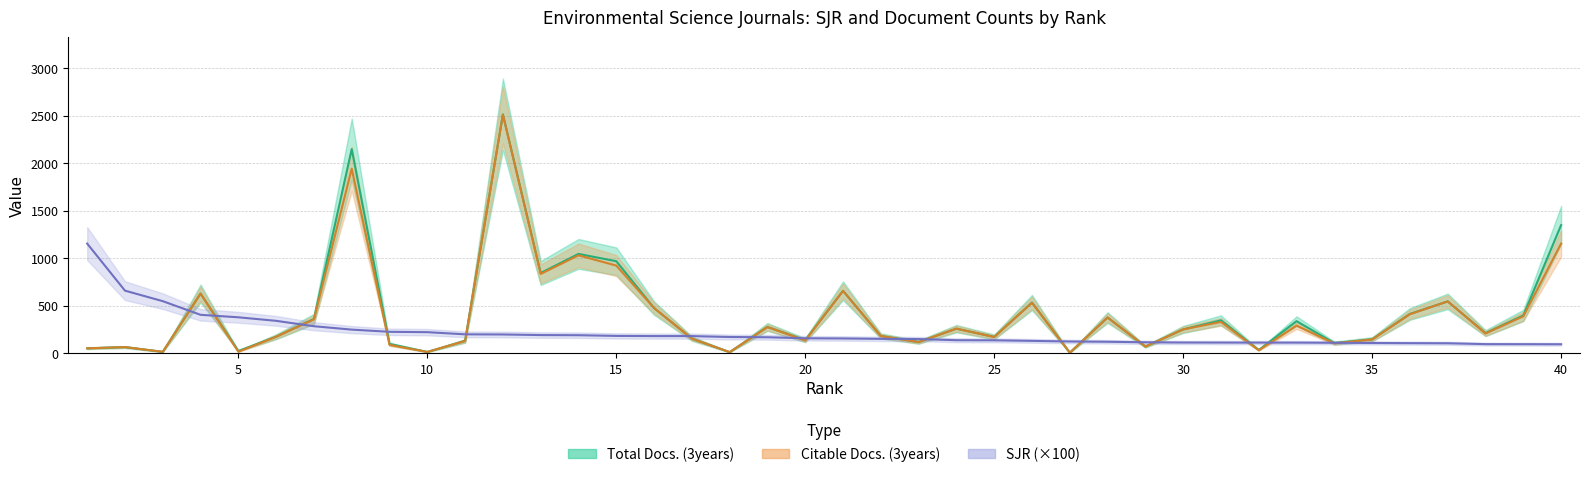

Between which two adjacent categories do SJR and Total Docs. (3years) first intersect?

3 and 4